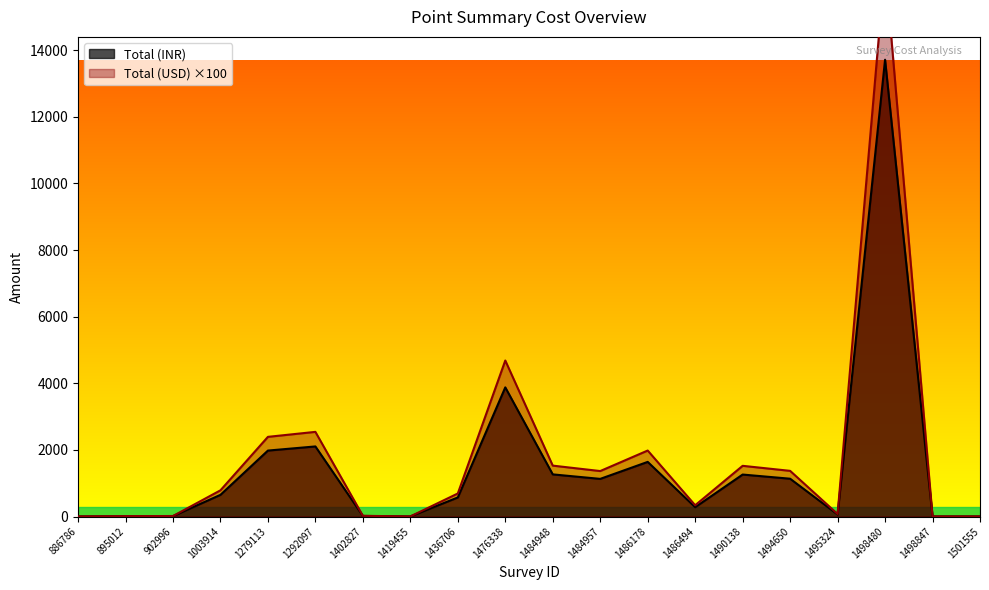

At which category is the sum across all series the highest?

1498480